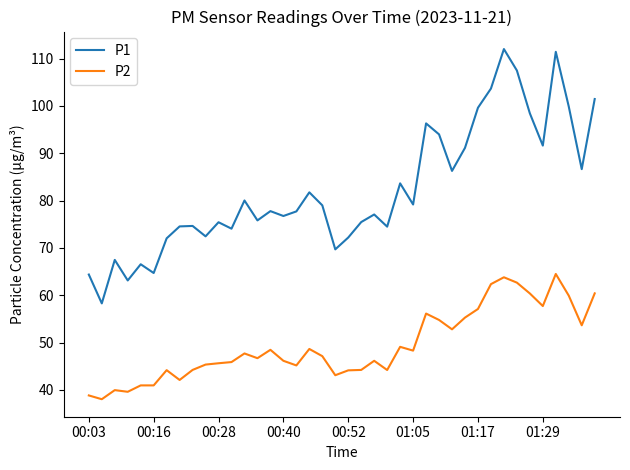

True or false: P1 and P2 cross at least once.

False